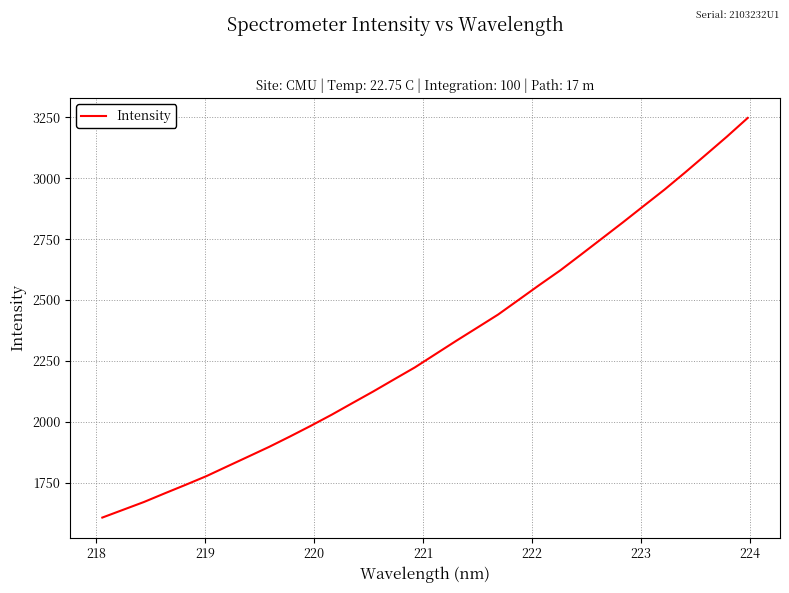

True or false: there are more than 0 points higher than both neighbors.

False